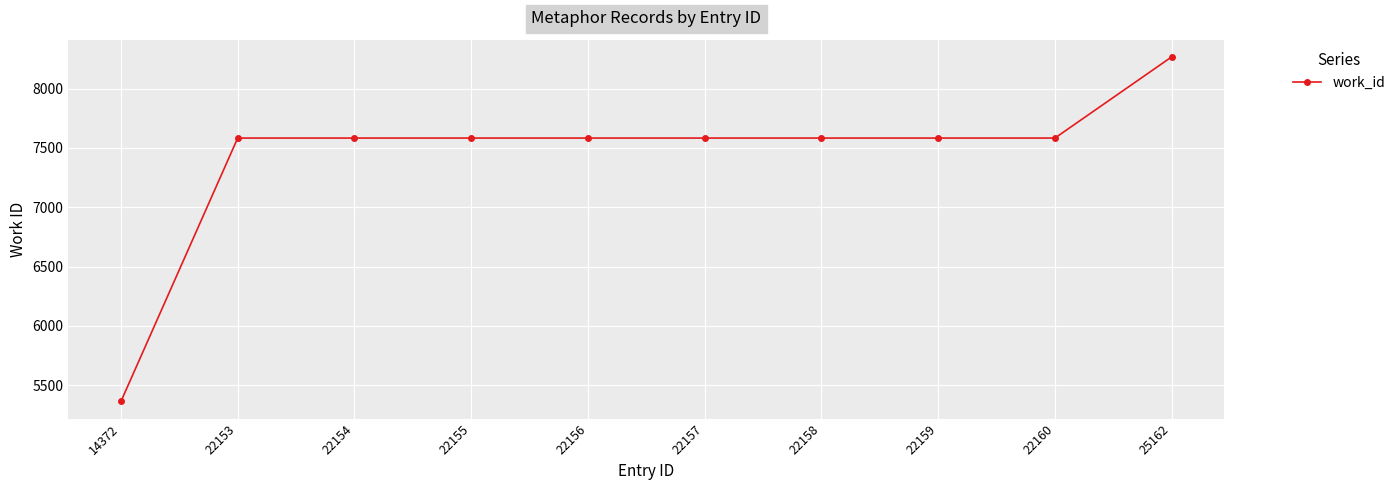

True or false: the data shows 5037 at 22154.

False